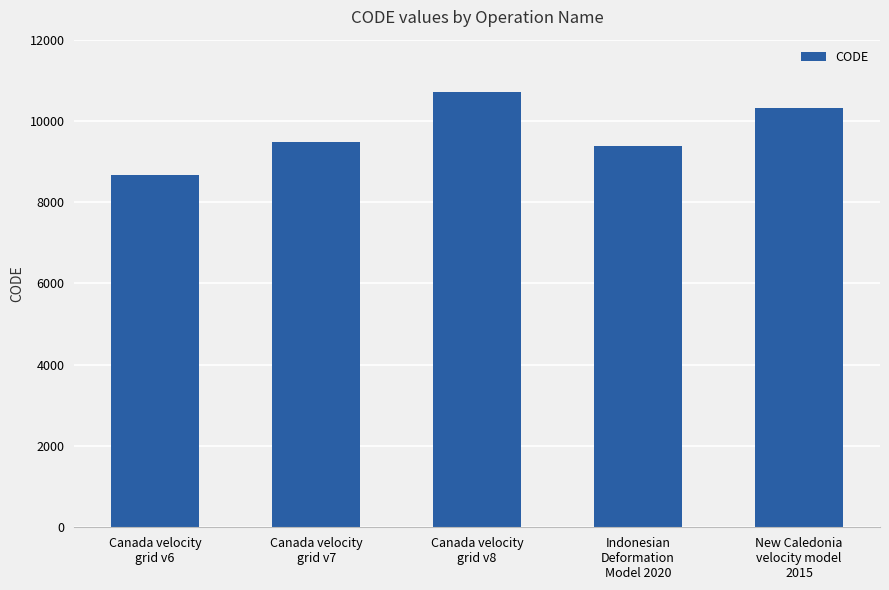

What is the label of the 4th bar from the right?

Canada velocity
grid v7